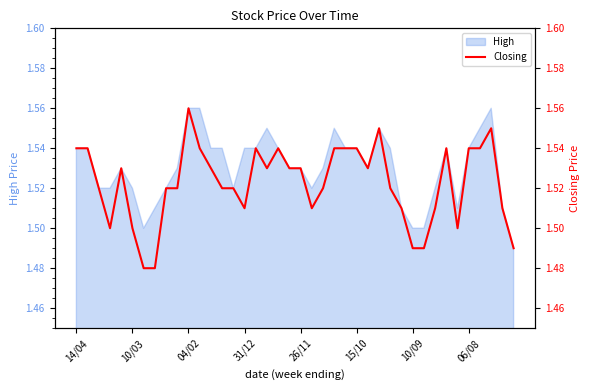

How many interior local peaks (higher than both neighbors) does the data have?

7